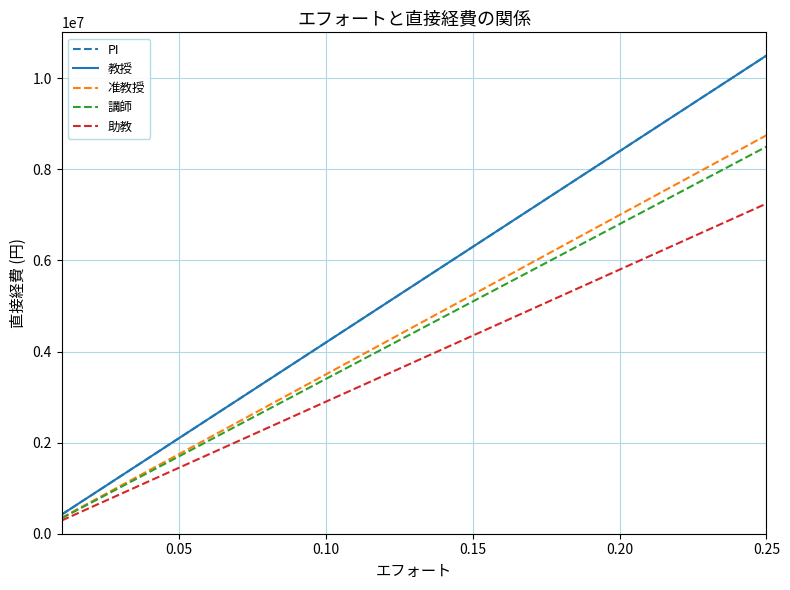

What is the value of the 教授 point at the 16th from the left?

6720000